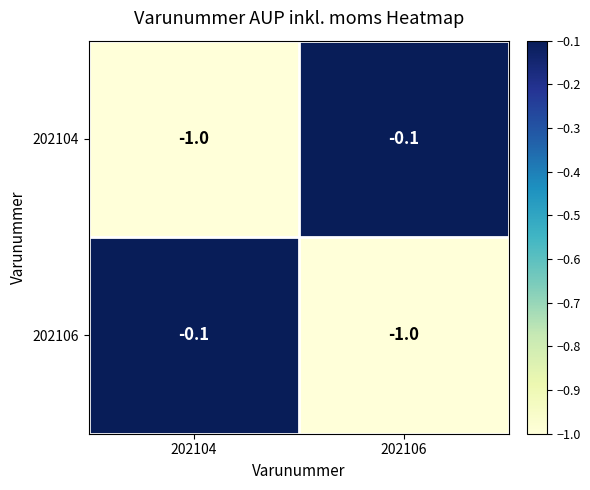

At which label is 202104 closest to 0?

202106